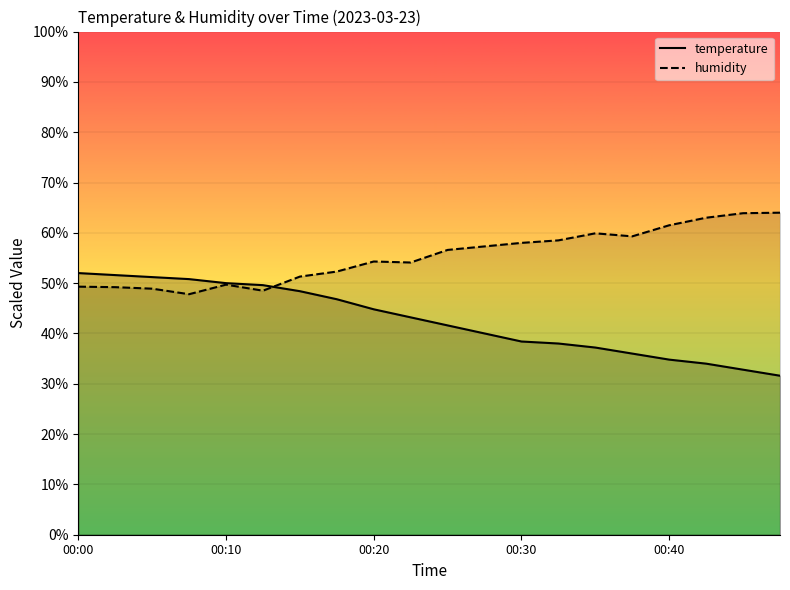

What is the sum of the temperature values at 14 and 16?

72.0